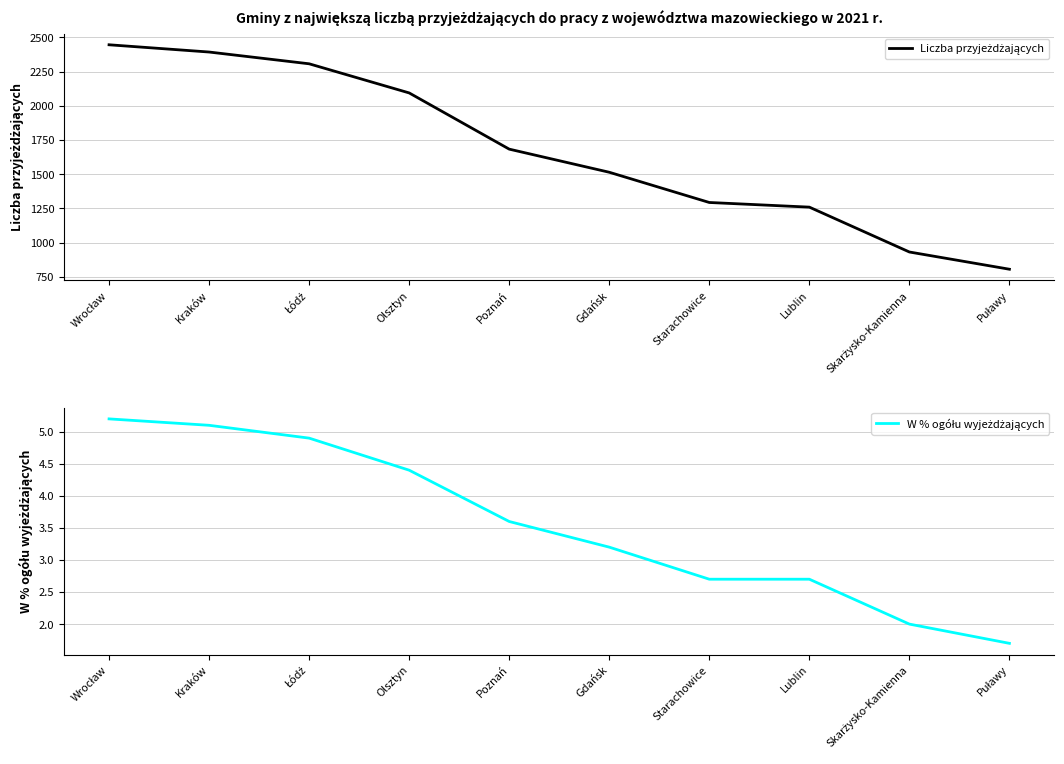

How many lines are shown in the chart?

2